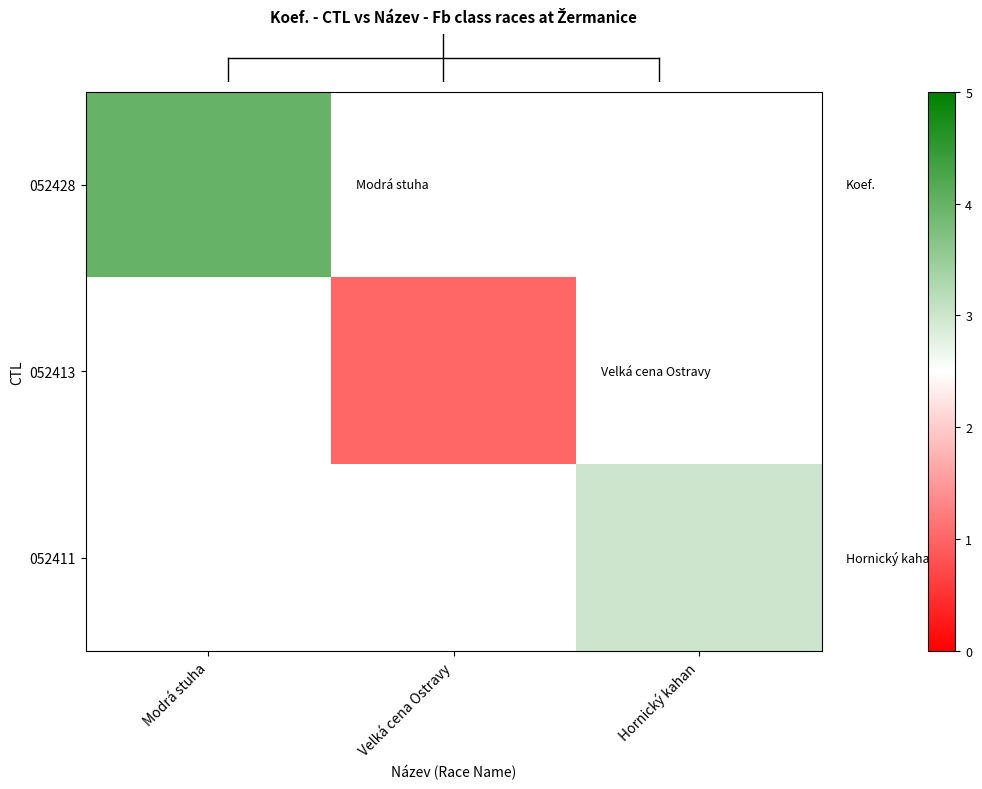

Rank the categories by 052413 value from highest to lowest.

Modrá stuha, Velká cena Ostravy, Hornický kahan